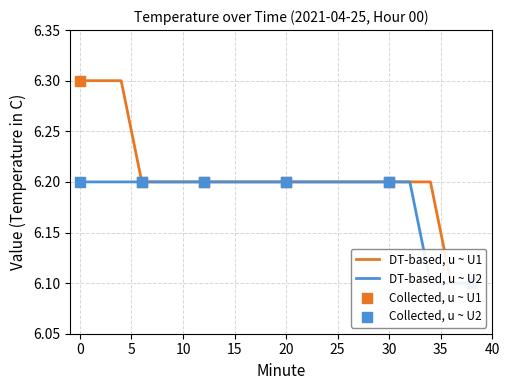

Which series has the widest spread of Y values?

DT-based, u ~ U1